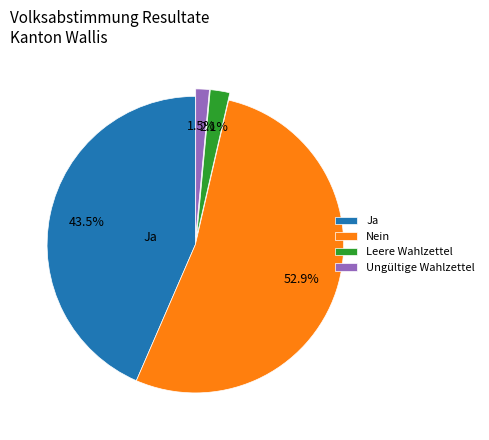

Which has a higher value, Ungültige Wahlzettel or Leere Wahlzettel?

Leere Wahlzettel